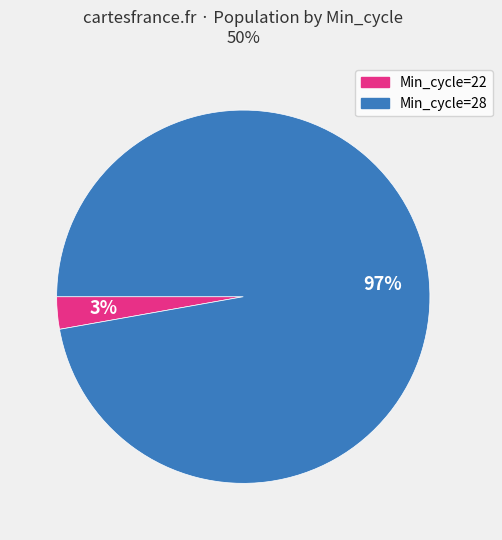

Does any single category account for the majority?

Yes